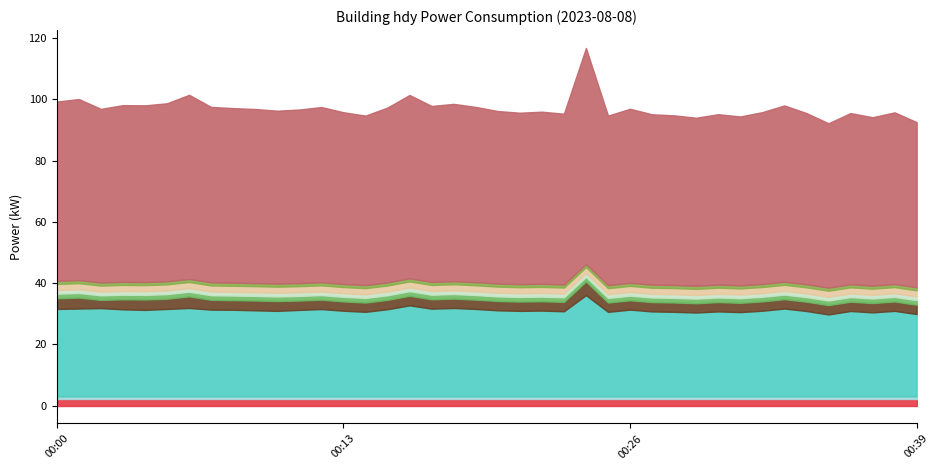

Is the value of 00:00-00:59 at 00:20 greater than the value of Hourly Avg at 00:21?

Yes